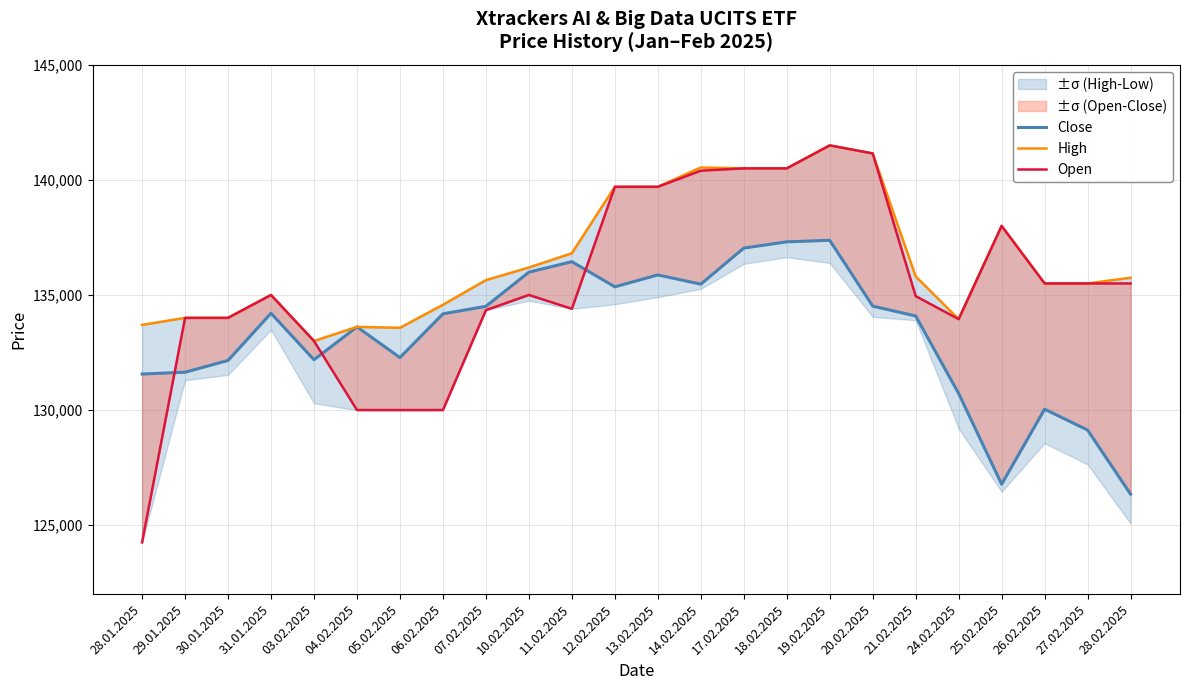

What position from the left is 28.01.2025?

1